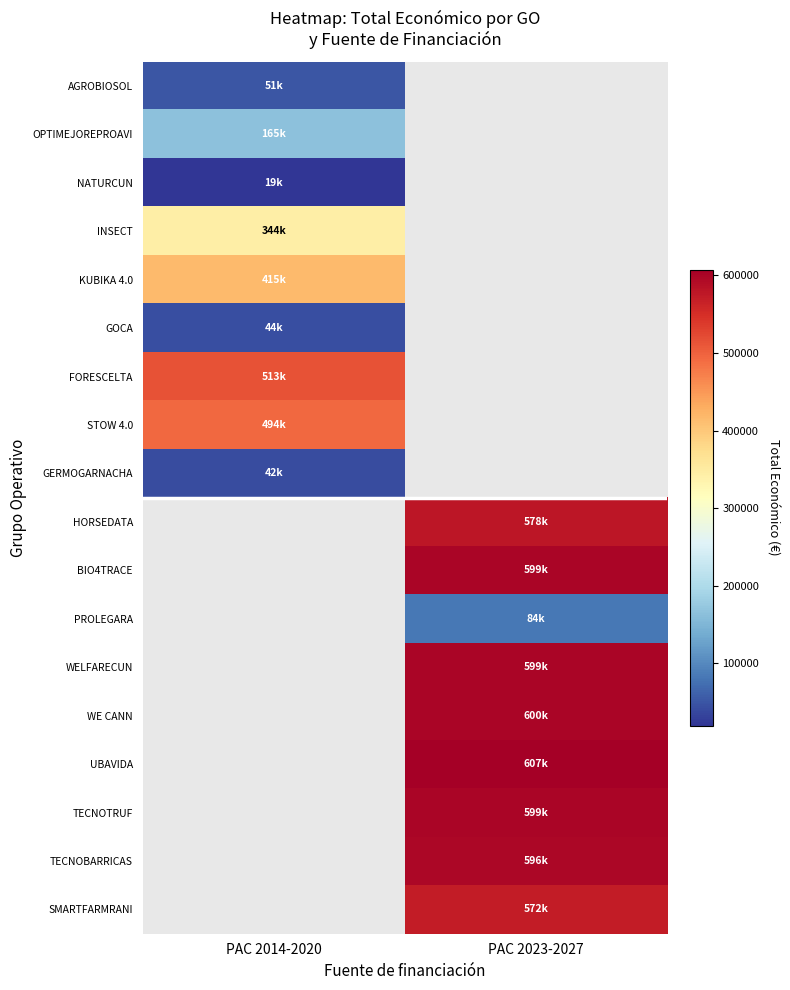

What is the difference between the highest and lowest values at PAC 2014-2020?

493714.0